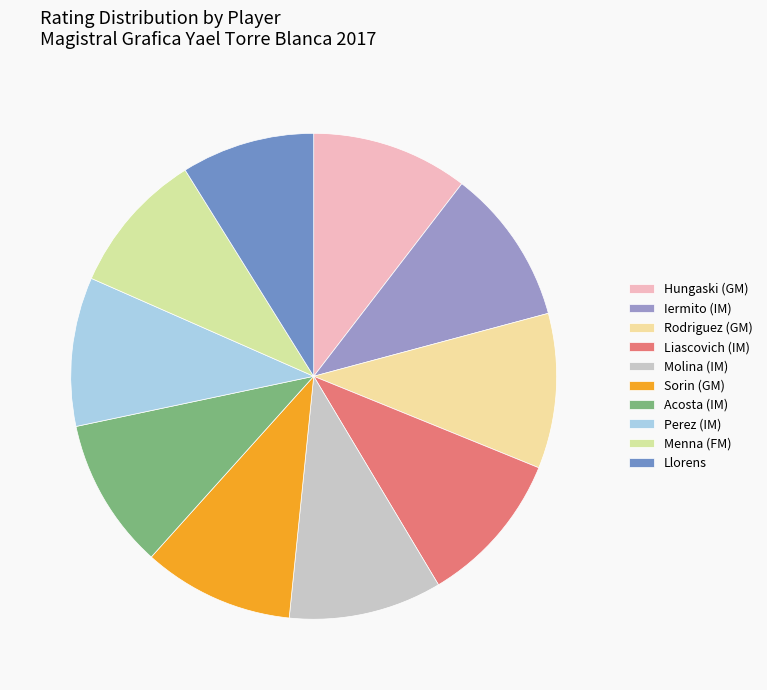

How many slices are in this pie chart?

10